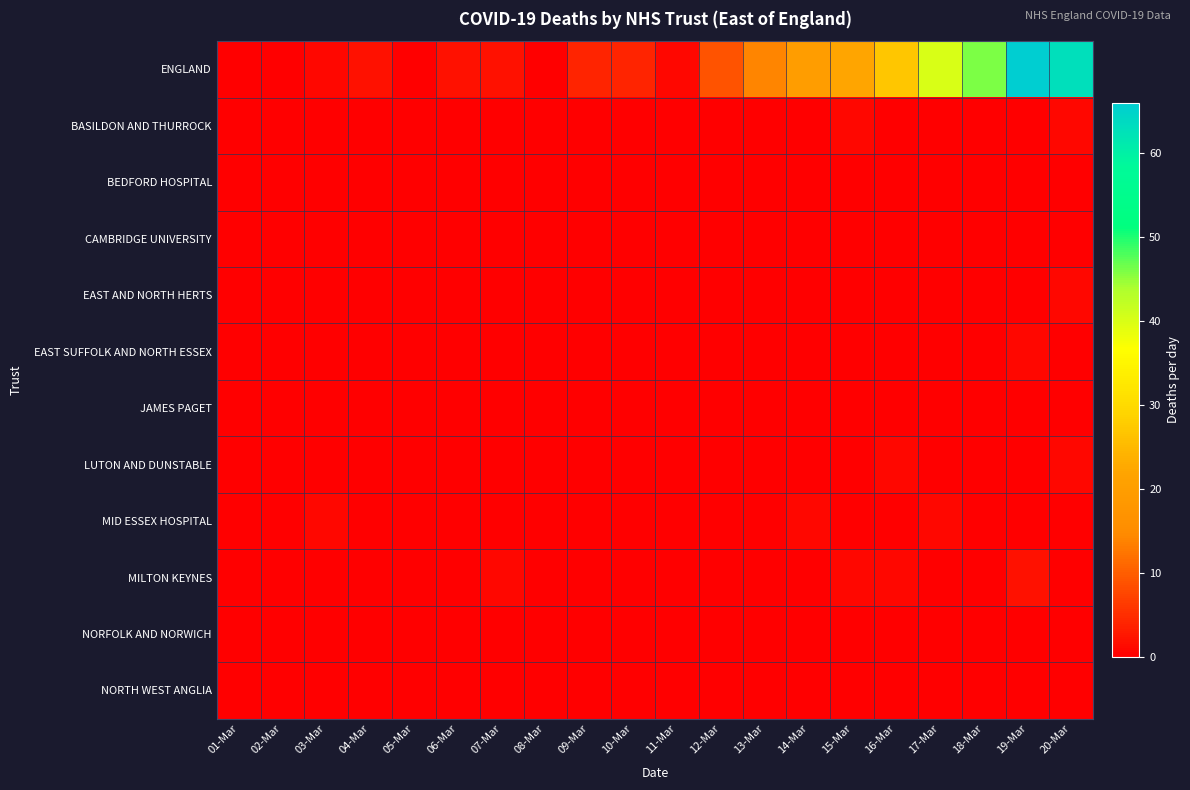

At how many categories does at least one series exceed 9?

8